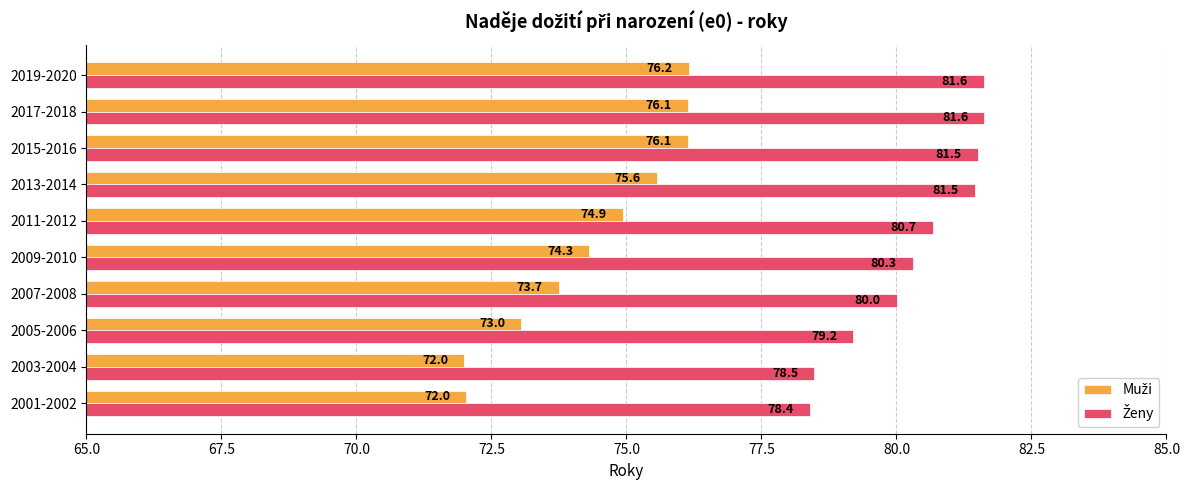

At which category is the sum across all series the highest?

2019-2020